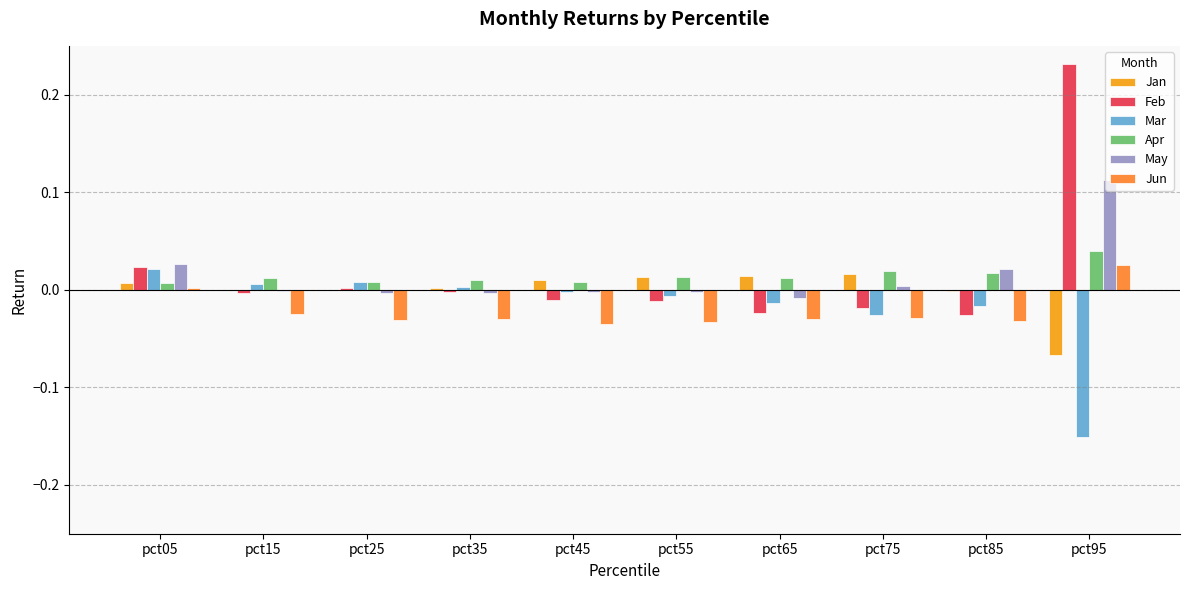

Does the chart contain stacked bars?

No